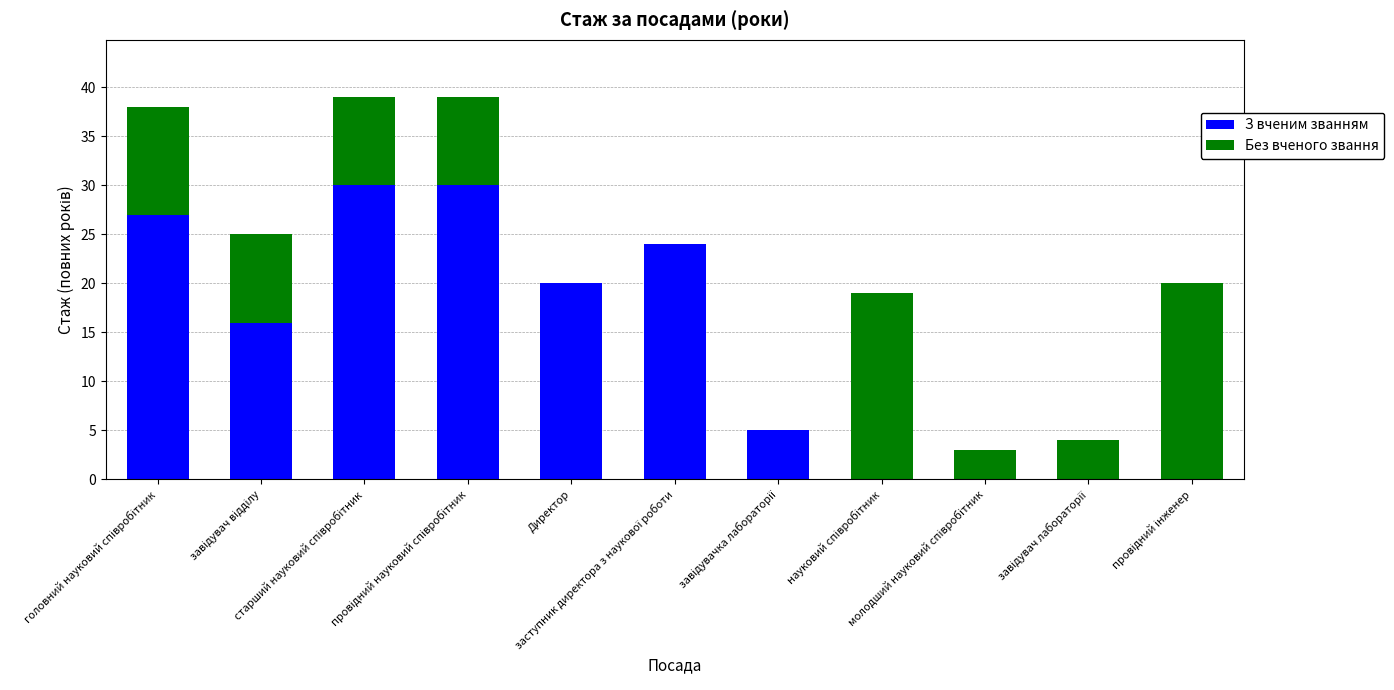

What is the sum of all З вченим званням values?

152